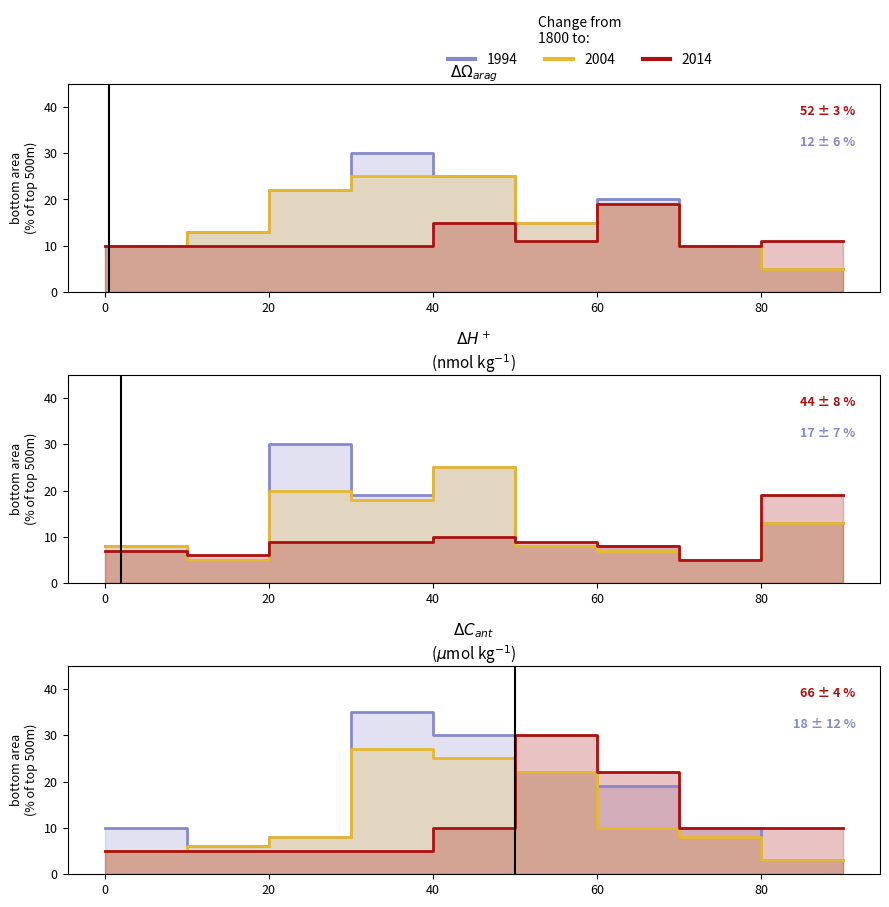

True or false: 1994 and 2004 cross at least once.

False